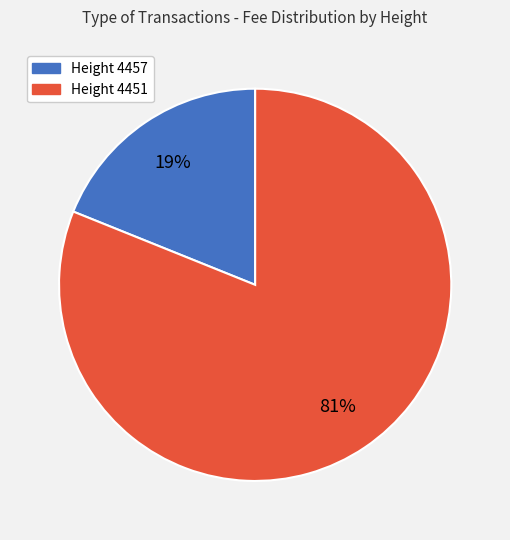

Is there a majority slice in this chart?

Yes